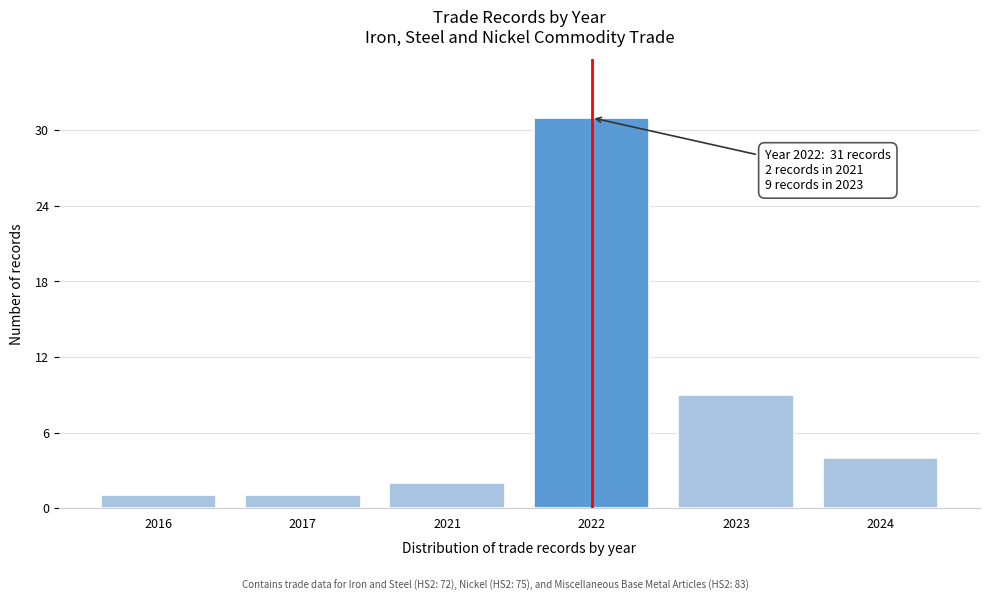

Reading right to left, transcribe all the data shown in this chart.

2024=4	2023=9	2022=31	2021=2	2017=1	2016=1